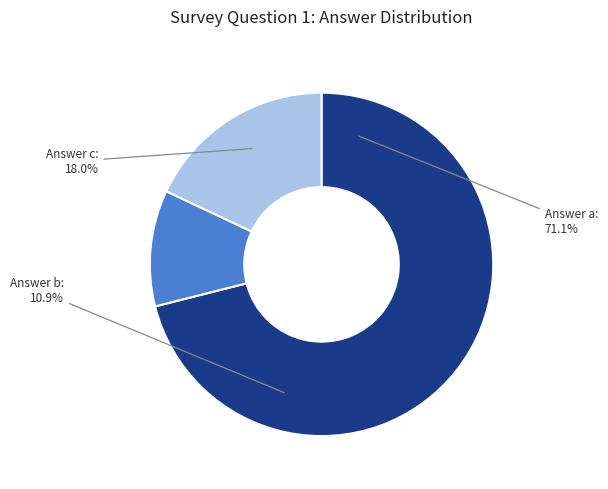

What is the ratio of the value at c to the value at a?

0.3